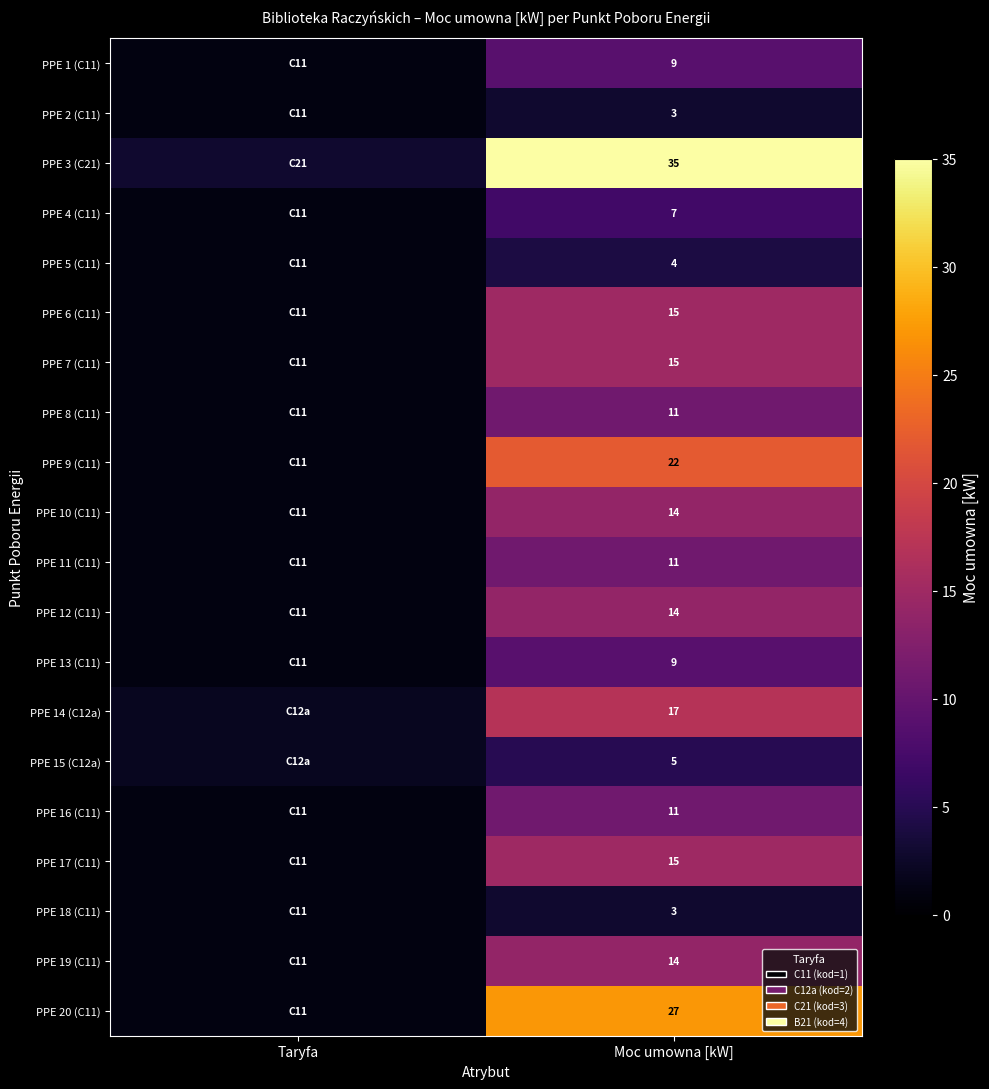

What is the total value across all series at Moc umowna [kW]?

261